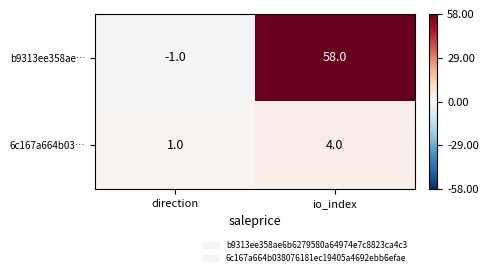

Which category has the highest value across all series?

io_index